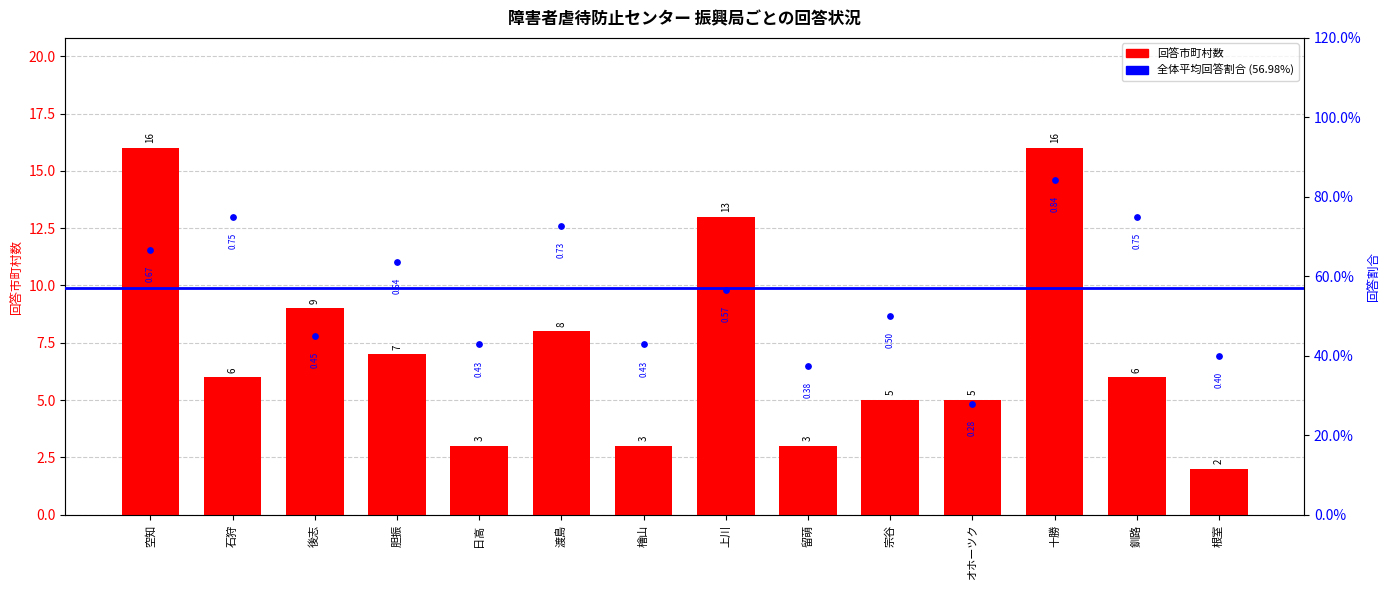

Is the value of 回答市町村数 at 日高 greater than the value of 回答割合 at 日高?

Yes